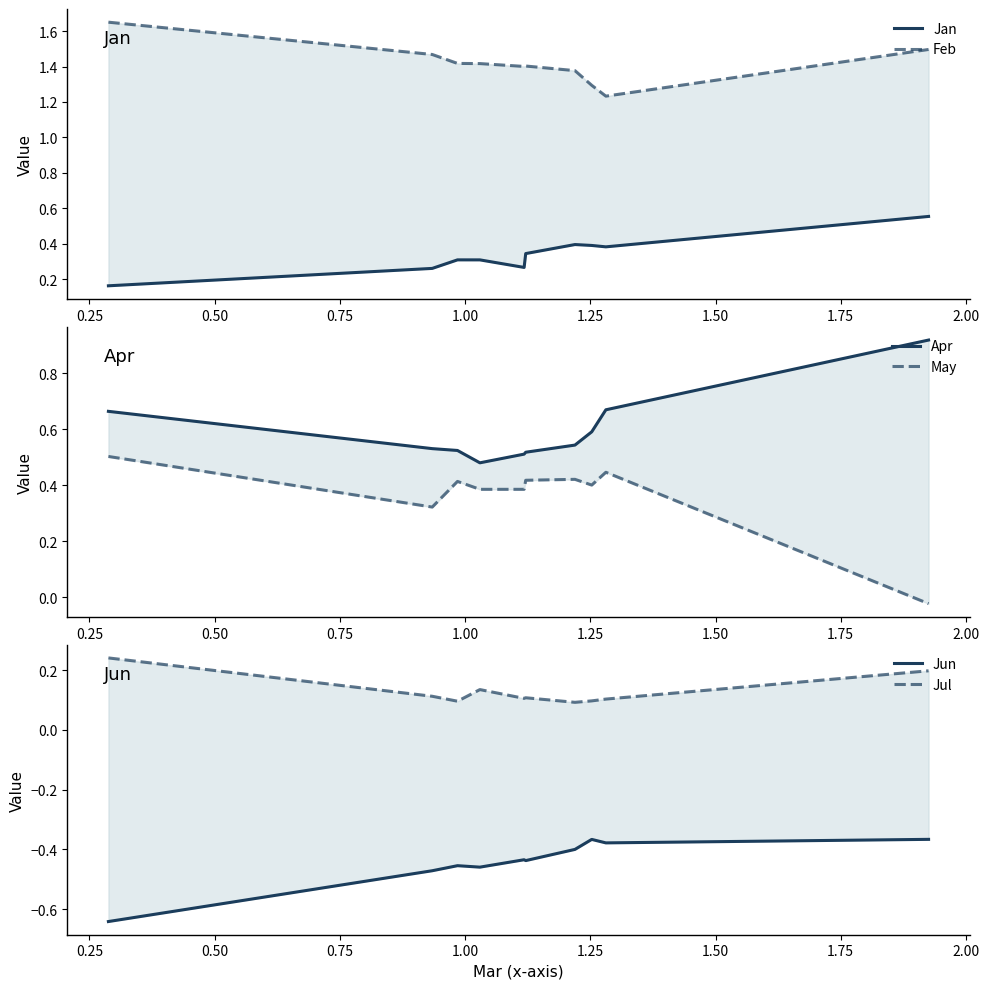

What are all the series names shown in the legend?

Jan, Feb, Apr, May, Jun, Jul